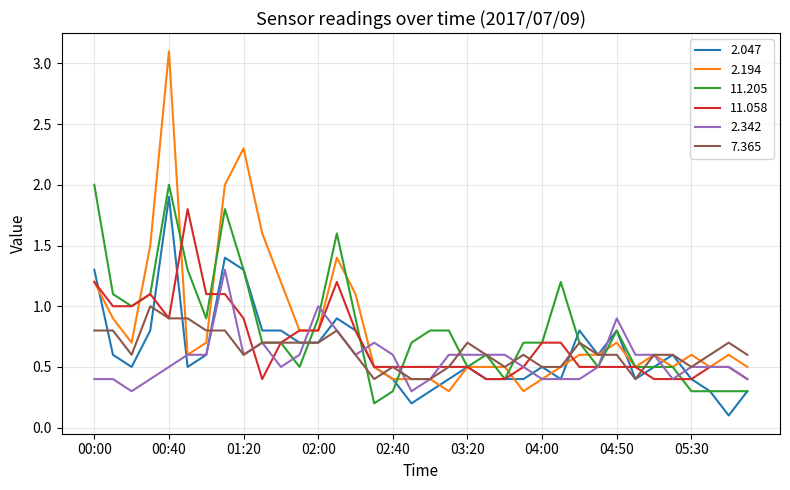

What is the maximum value for 11.058?

1.8